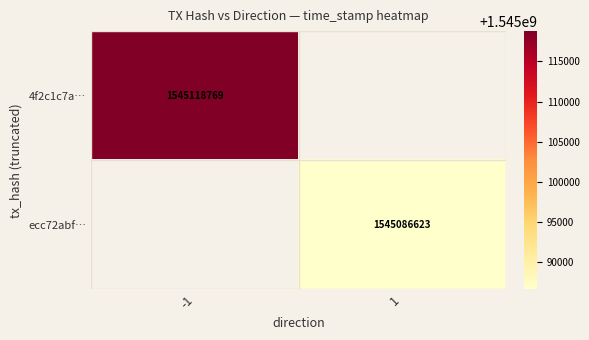

Count the number of categories in the chart.

2